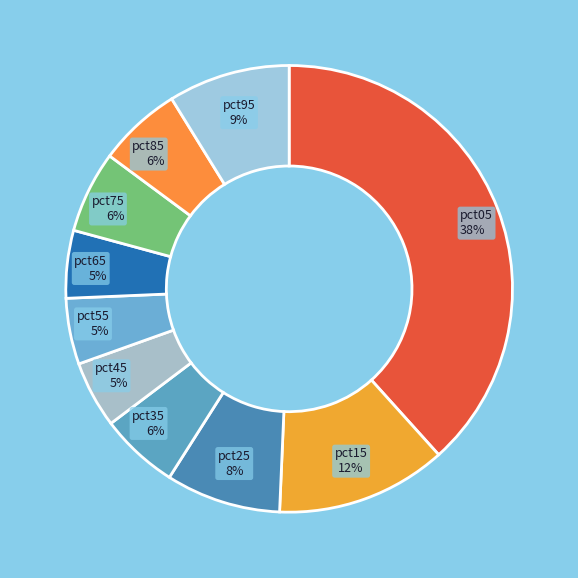

Which slice is the largest?

pct05